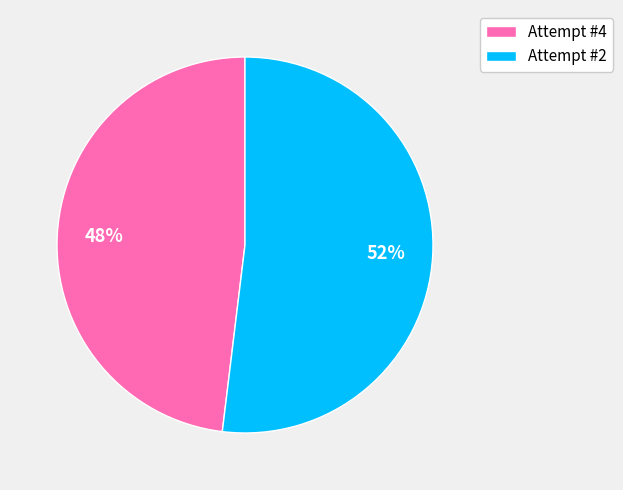

Does any single category account for the majority?

Yes